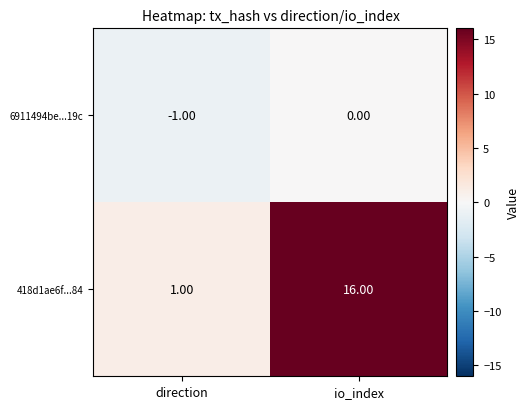

At which label is 6911494be...19c closest to 0?

io_index